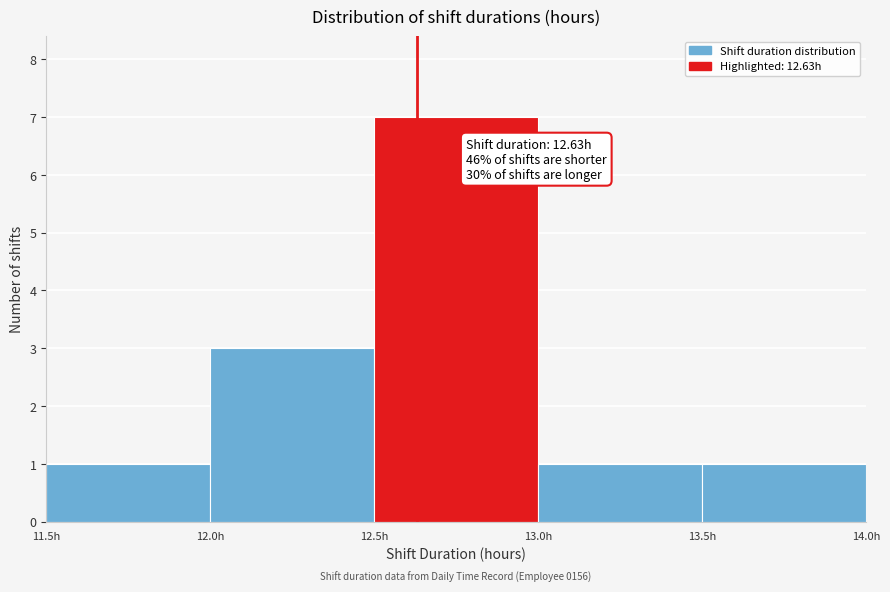

Over which range of the x-axis is the bar tallest?

12.5 to 13.0